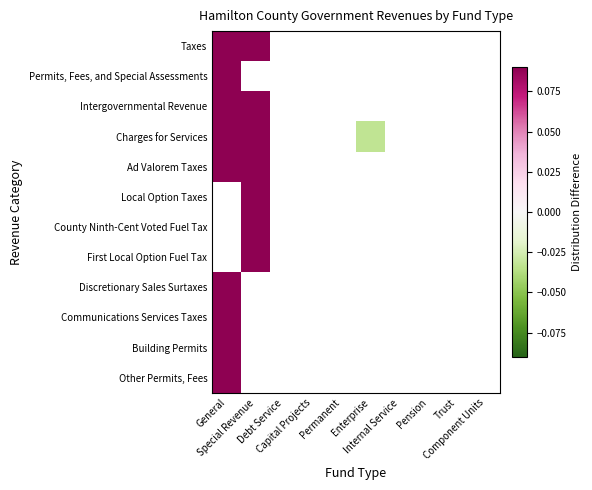

How many data points does each series have?

10